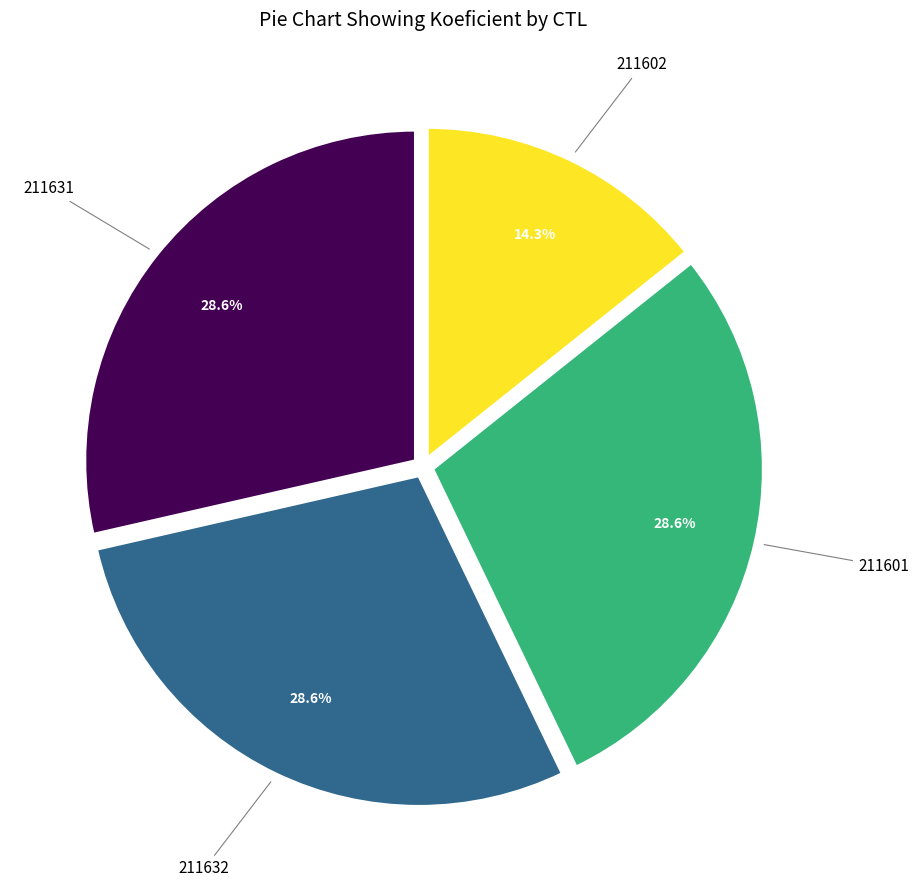

To the nearest percent, what is the difference between the largest and smallest slice percentages?

14%